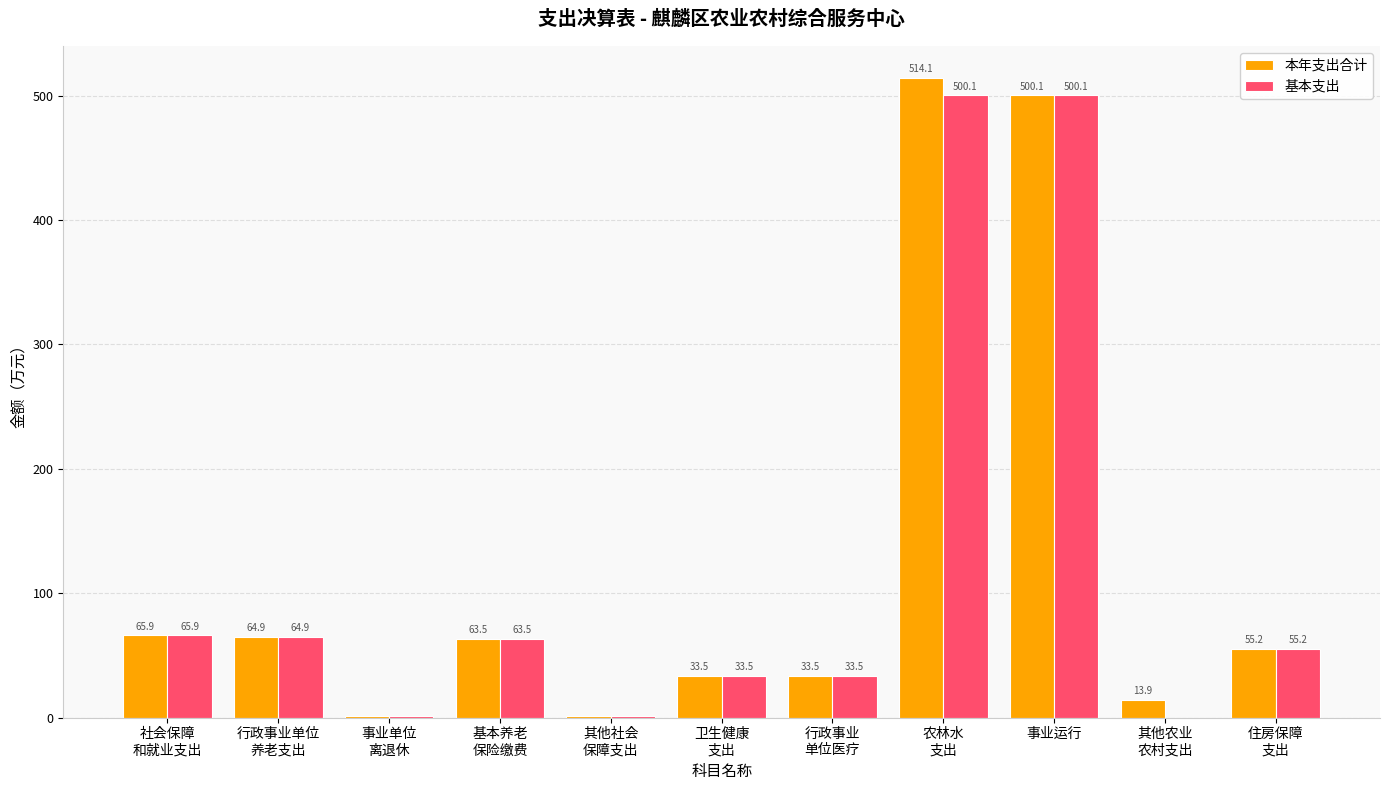

How many series are shown in this chart?

2